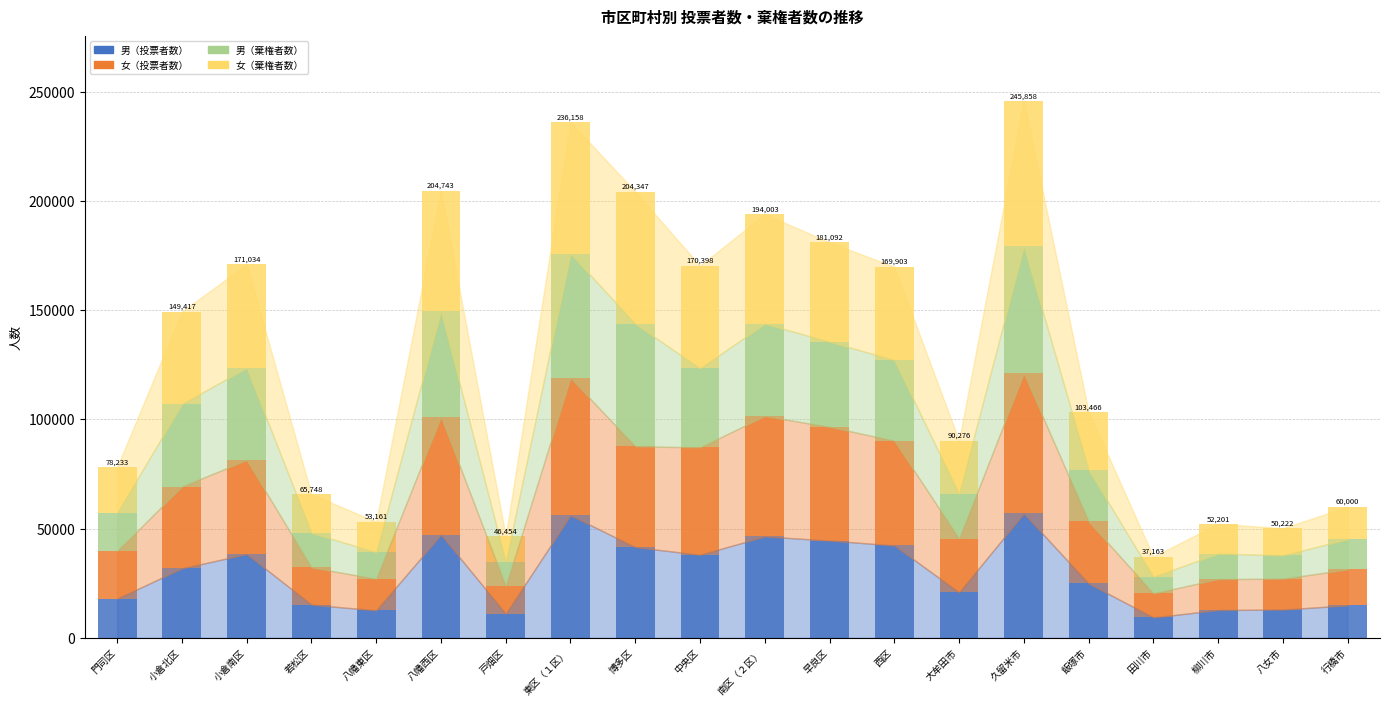

What is the difference between the second highest and minimum values in the 男（投票者数） series?

46739